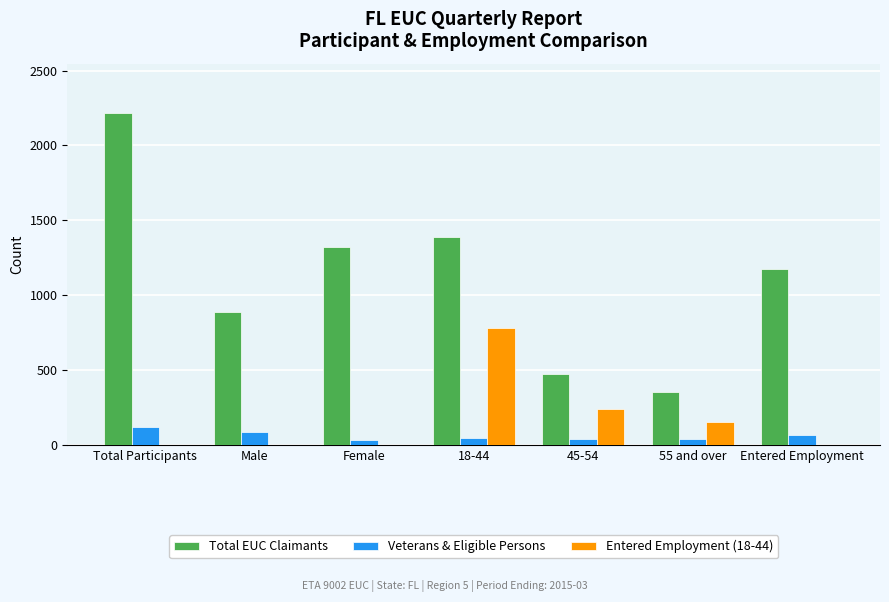

Is it true that Total EUC Claimants equals 1582 at Male?

False